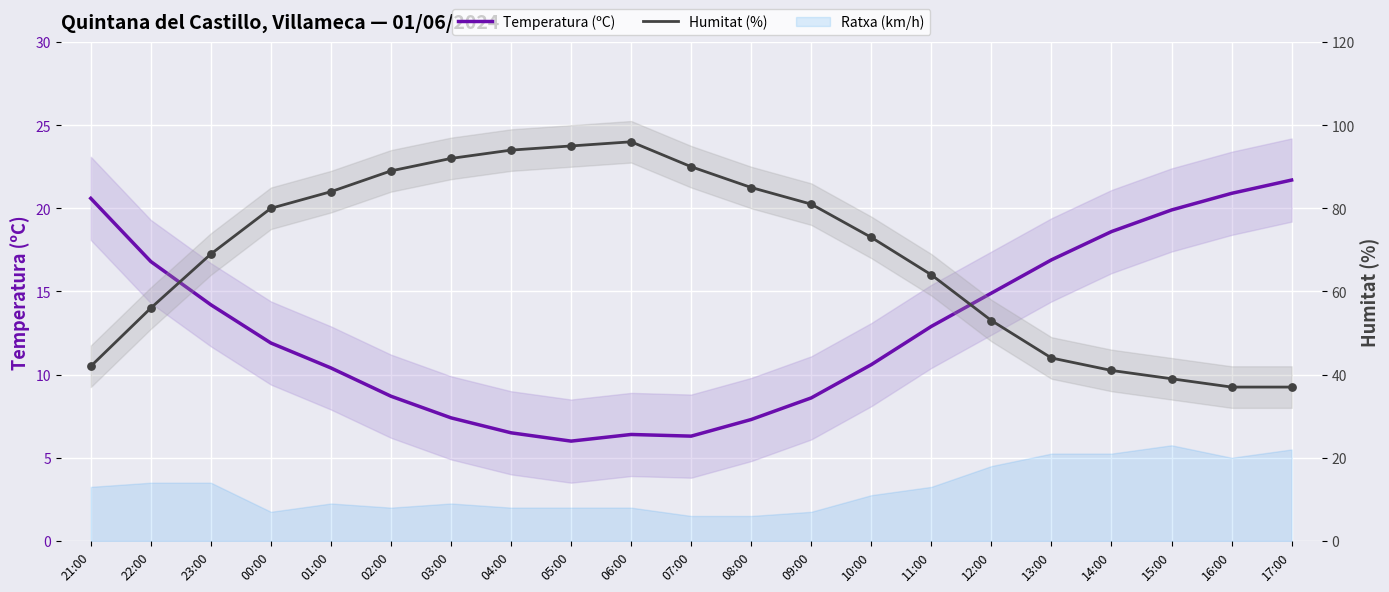

Is the value of Humitat (%) at 15:00 greater than the value of Temperatura (ºC) at 13:00?

Yes